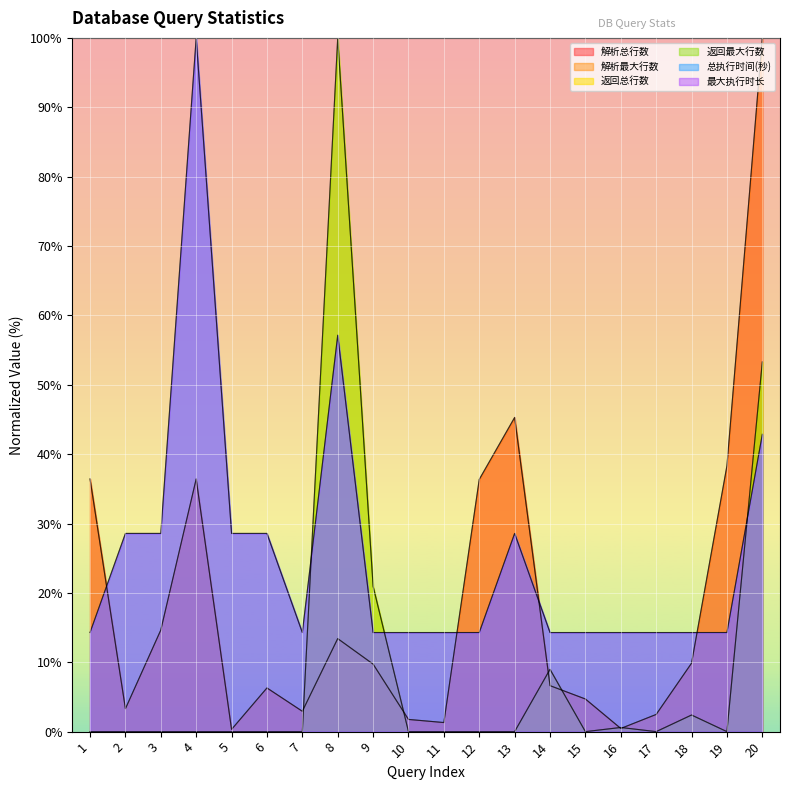

What are all the series names shown in the legend?

解析总行数, 解析最大行数, 返回总行数, 返回最大行数, 总执行时间(秒), 最大执行时长